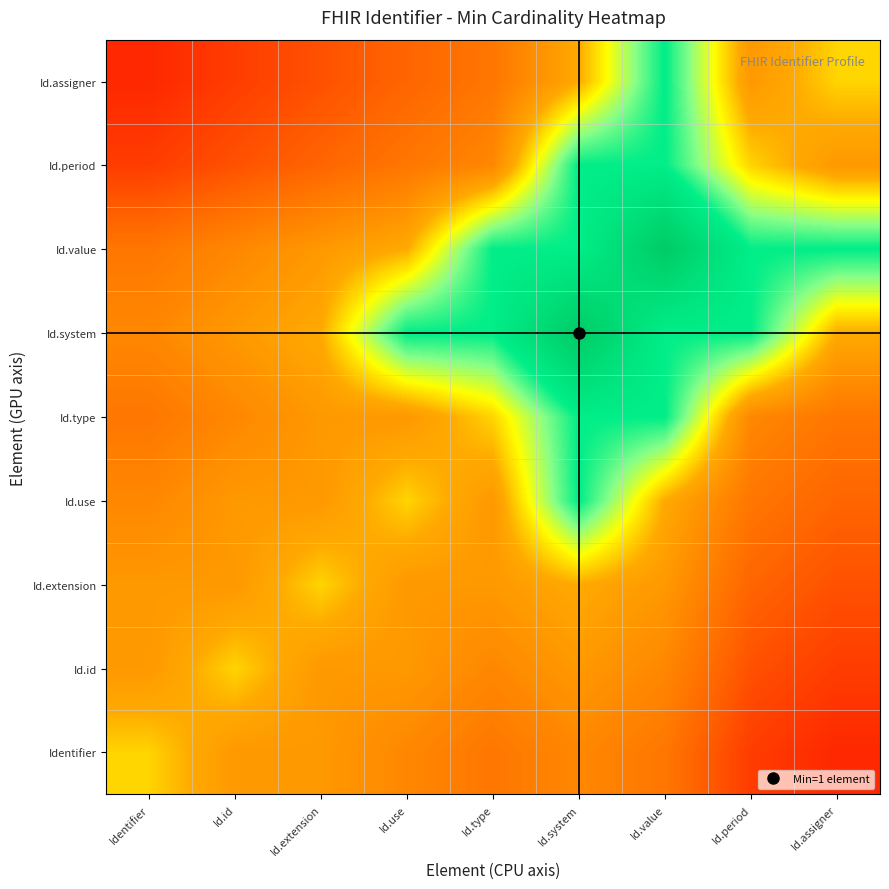

Reading right to left, list all the values displayed in this chart.

Identifier: Id.assigner=0.2	Id.period=0.3	Id.value=0.6	Id.system=0.7	Id.type=0.6	Id.use=0.7	Id.extension=0.8	Id.id=0.8	Identifier=1.0
Id.id: Id.assigner=0.3	Id.period=0.4	Id.value=0.7	Id.system=0.8	Id.type=0.7	Id.use=0.8	Id.extension=0.8	Id.id=1.0	Identifier=0.8
Id.extension: Id.assigner=0.4	Id.period=0.5	Id.value=0.8	Id.system=0.9	Id.type=0.8	Id.use=0.8	Id.extension=1.0	Id.id=0.8	Identifier=0.8
Id.use: Id.assigner=0.5	Id.period=0.6	Id.value=0.9	Id.system=1.5	Id.type=0.8	Id.use=1.0	Id.extension=0.8	Id.id=0.8	Identifier=0.7
Id.type: Id.assigner=0.6	Id.period=0.7	Id.value=1.5	Id.system=1.5	Id.type=1.0	Id.use=0.8	Id.extension=0.8	Id.id=0.7	Identifier=0.6
Id.system: Id.assigner=0.9	Id.period=1.5	Id.value=1.5	Id.system=2.0	Id.type=1.5	Id.use=1.5	Id.extension=0.9	Id.id=0.8	Identifier=0.7
Id.value: Id.assigner=1.5	Id.period=1.5	Id.value=2.0	Id.system=1.5	Id.type=1.5	Id.use=0.9	Id.extension=0.8	Id.id=0.7	Identifier=0.6
Id.period: Id.assigner=0.8	Id.period=1.0	Id.value=1.5	Id.system=1.5	Id.type=0.7	Id.use=0.6	Id.extension=0.5	Id.id=0.4	Identifier=0.3
Id.assigner: Id.assigner=1.0	Id.period=0.8	Id.value=1.5	Id.system=0.9	Id.type=0.6	Id.use=0.5	Id.extension=0.4	Id.id=0.3	Identifier=0.2